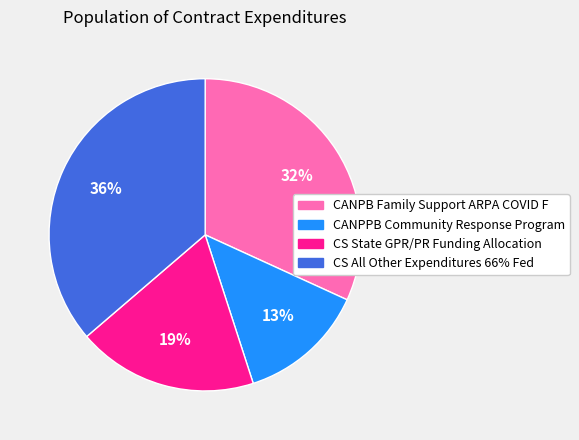

To the nearest percent, what portion does CANPB Family Support ARPA COVID F represent?

32%